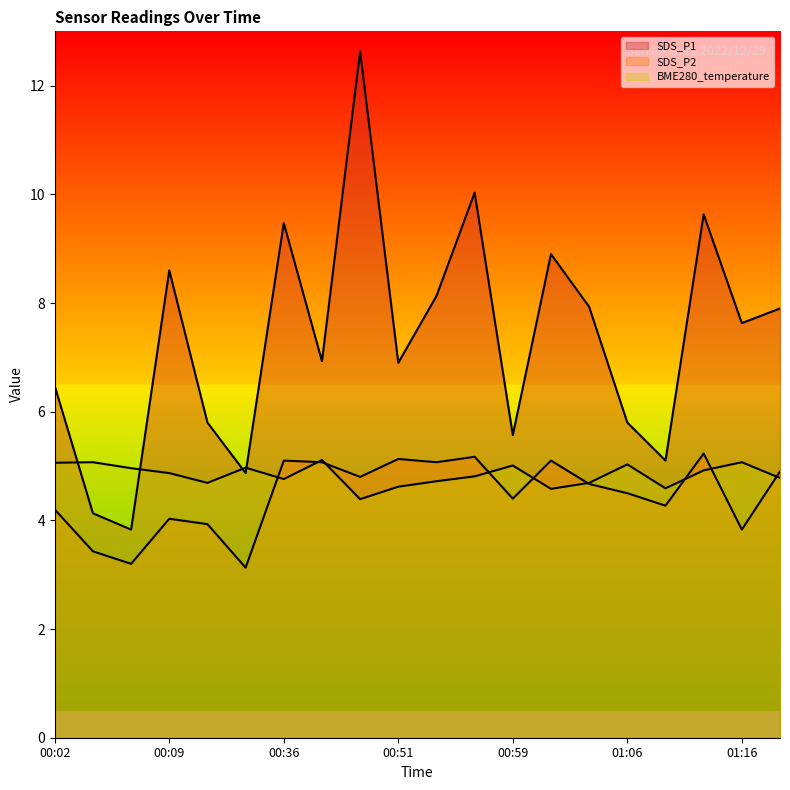

Which category has the highest value across all series?

00:46